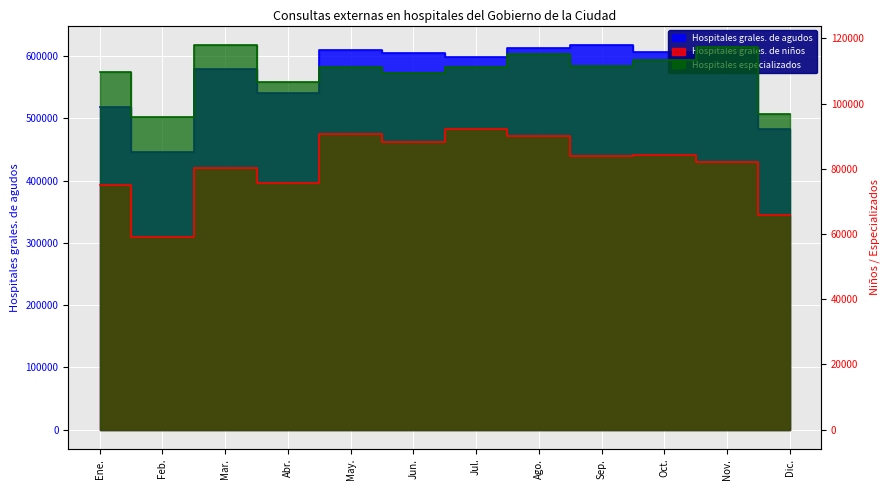

List the series in order of their peak value, highest first.

Hospitales grales. de agudos, Hospitales especializados, Hospitales grales. de niños